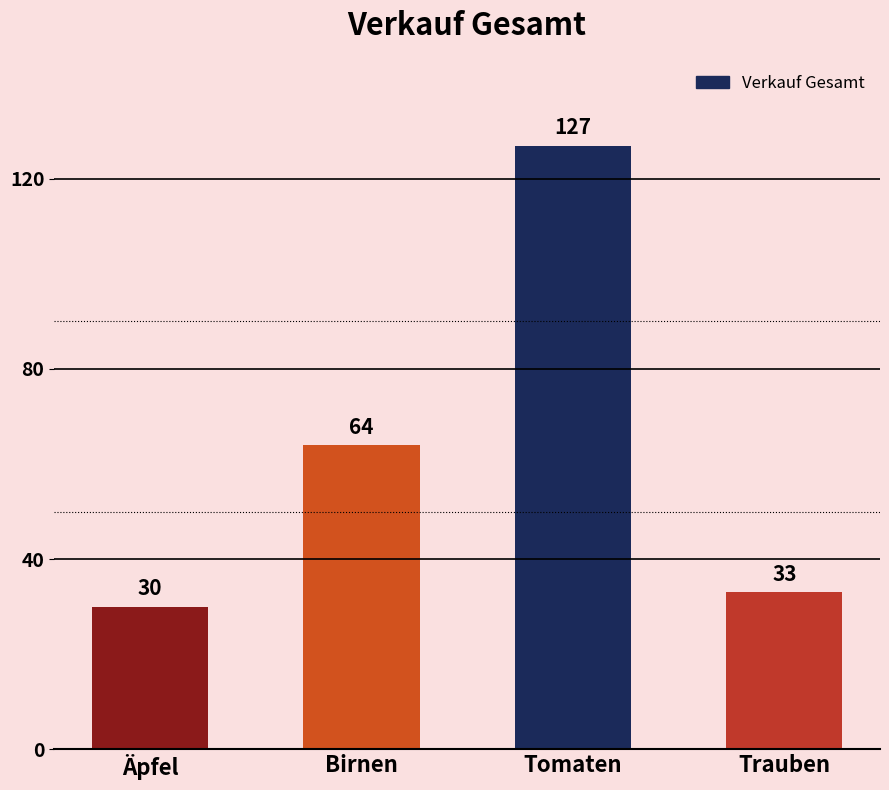

What is the difference between the maximum and second lowest values?

94